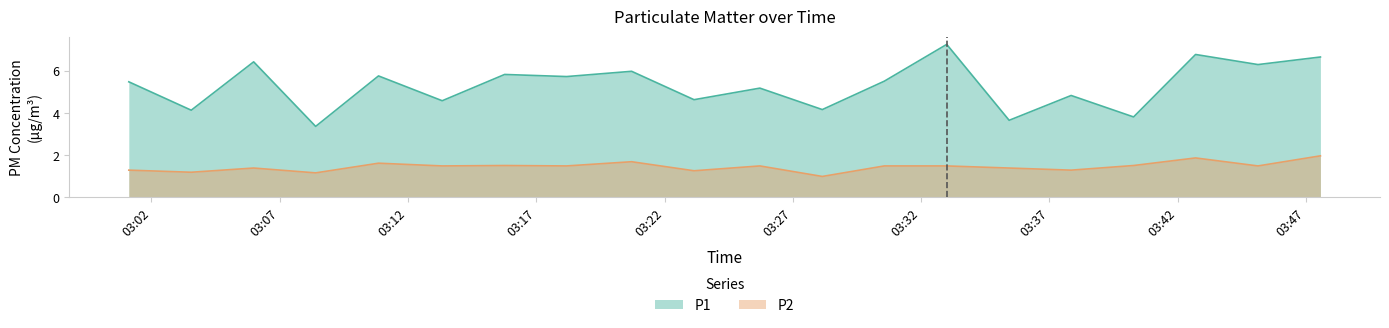

What is the difference between the maximum and minimum values in the P2 series?

1.0